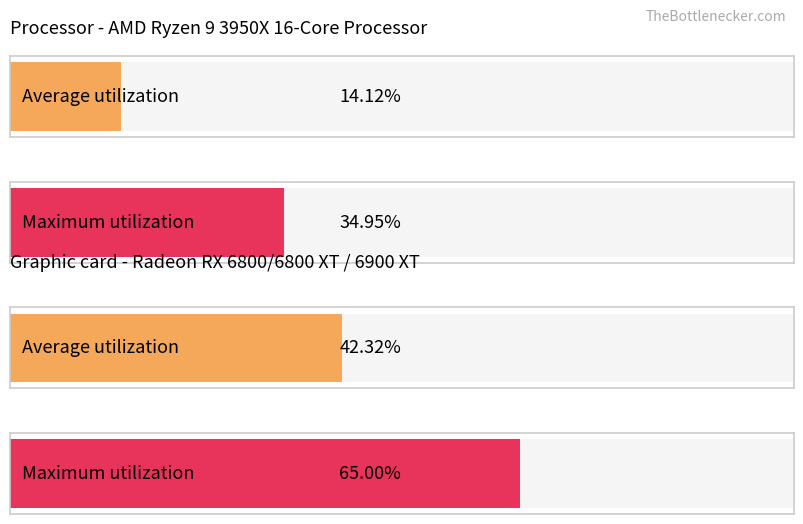

How many bars are there in total?

4